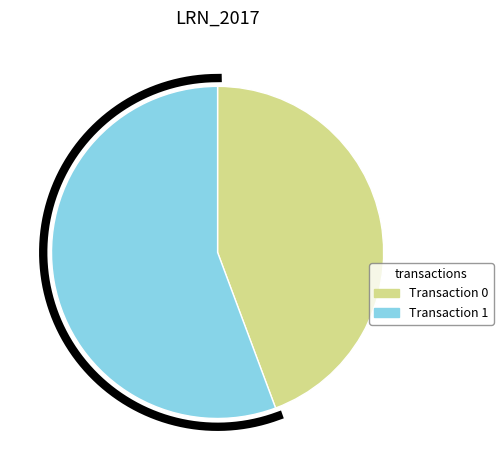

To the nearest percent, what percentage of the pie is 0?

44%